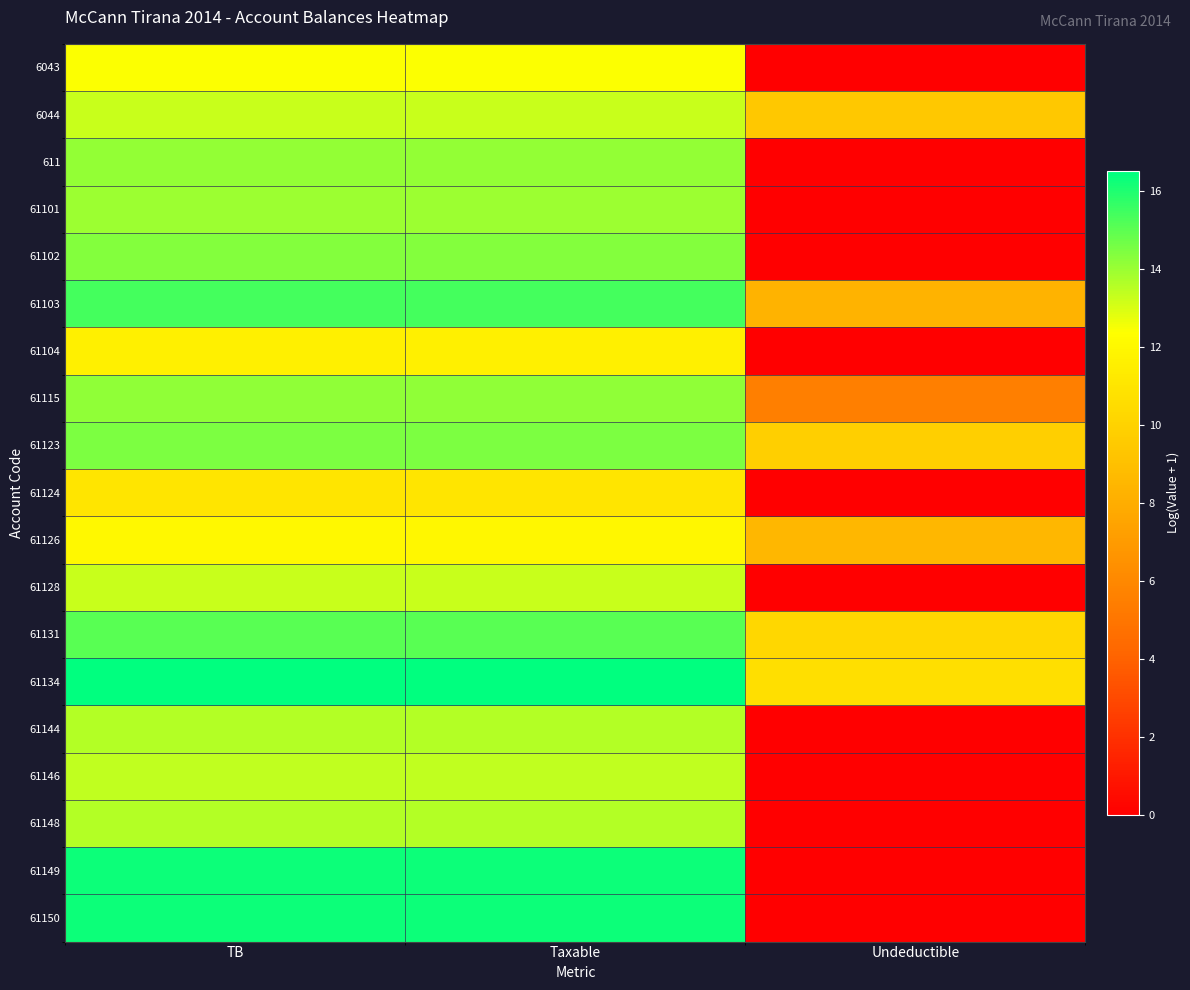

Count the number of data series in this chart.

19